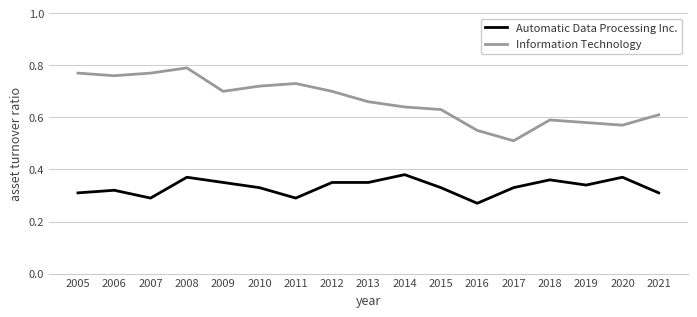

Does the chart display data point markers on the line(s)?

No